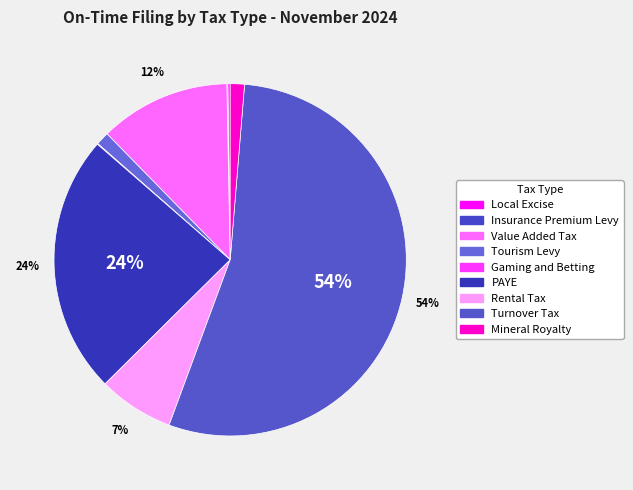

To the nearest percent, what is the average slice percentage?

11%